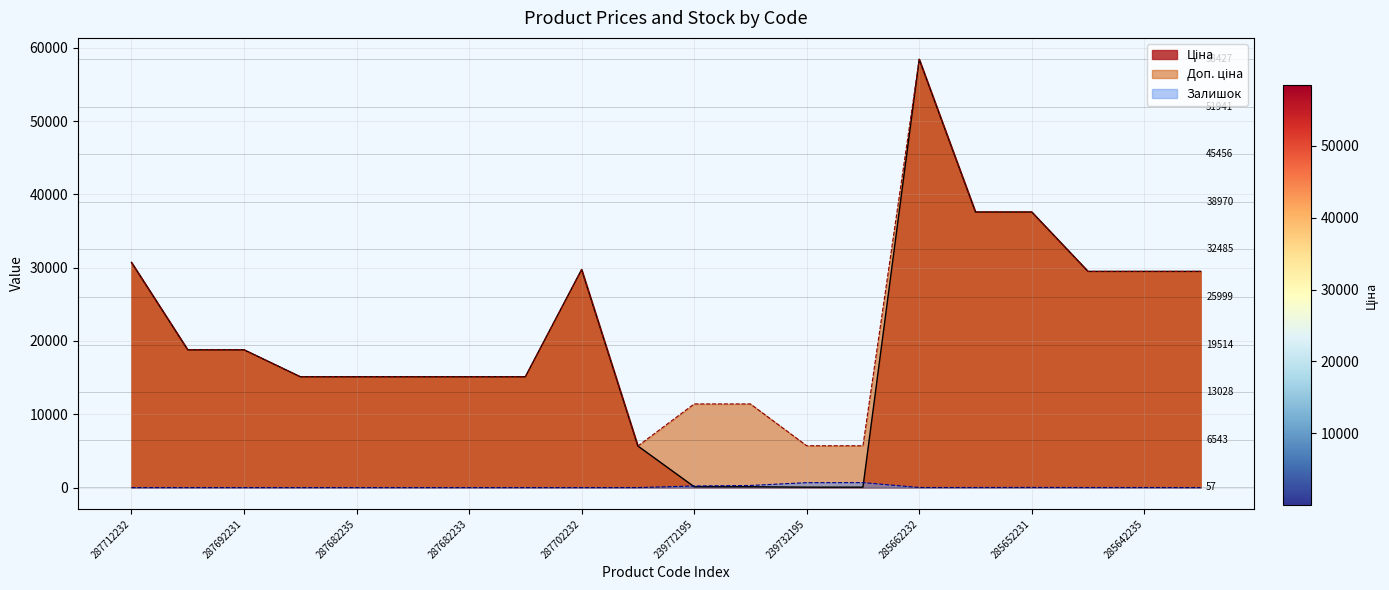

What is the sum of the Ціна values at 285652233 and 287682235?

52713.6